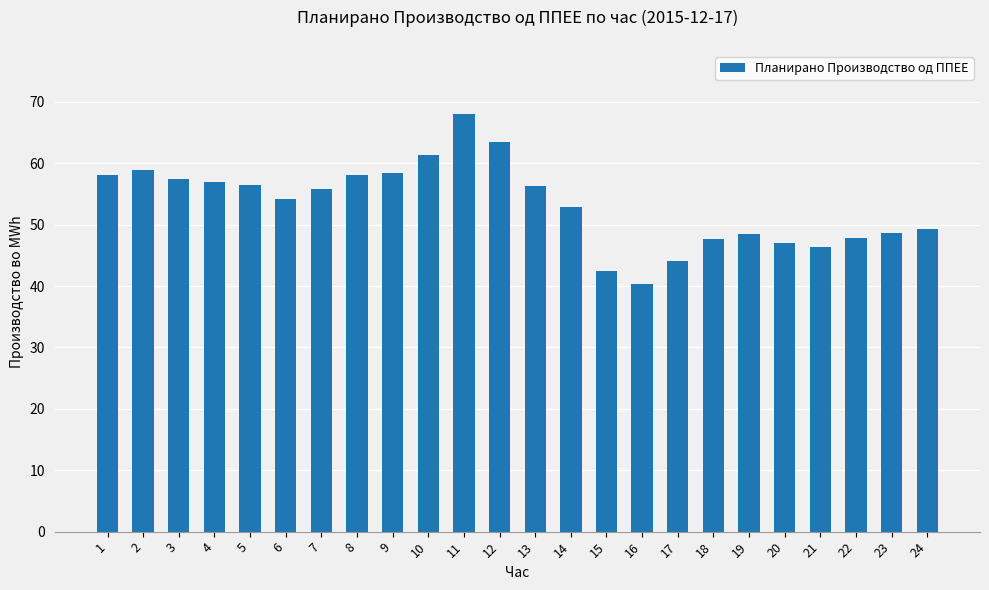

What is the sum of all values?

1278.8